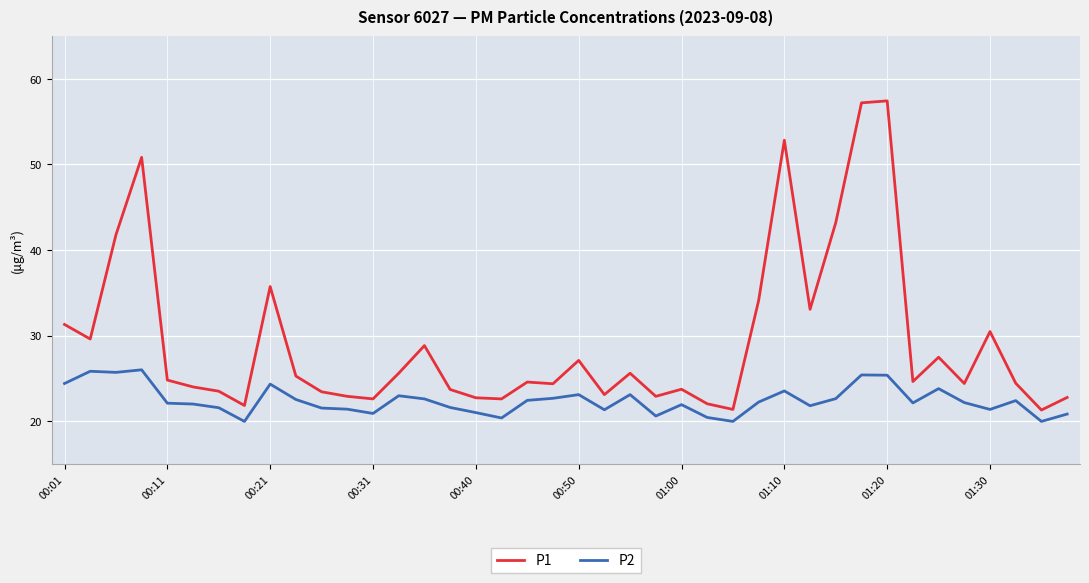

Which series has the largest total across all categories?

P1